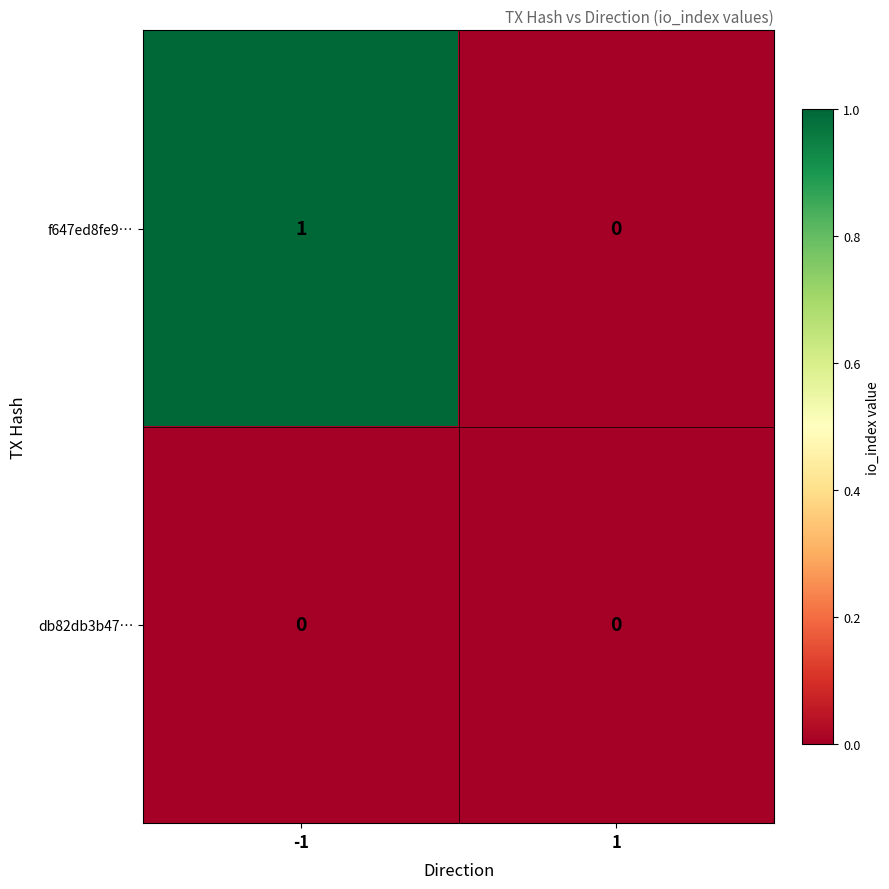

Which series has the largest range (max minus min)?

f647ed8fe9…